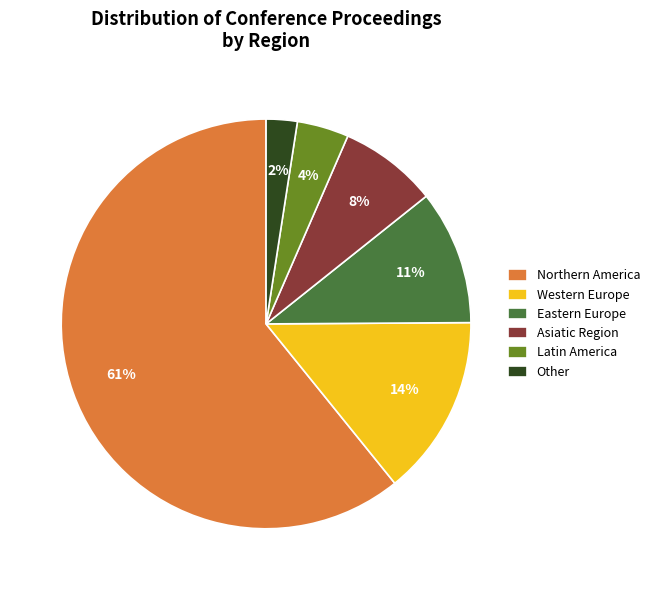

Which has a higher value, Other or Asiatic Region?

Asiatic Region